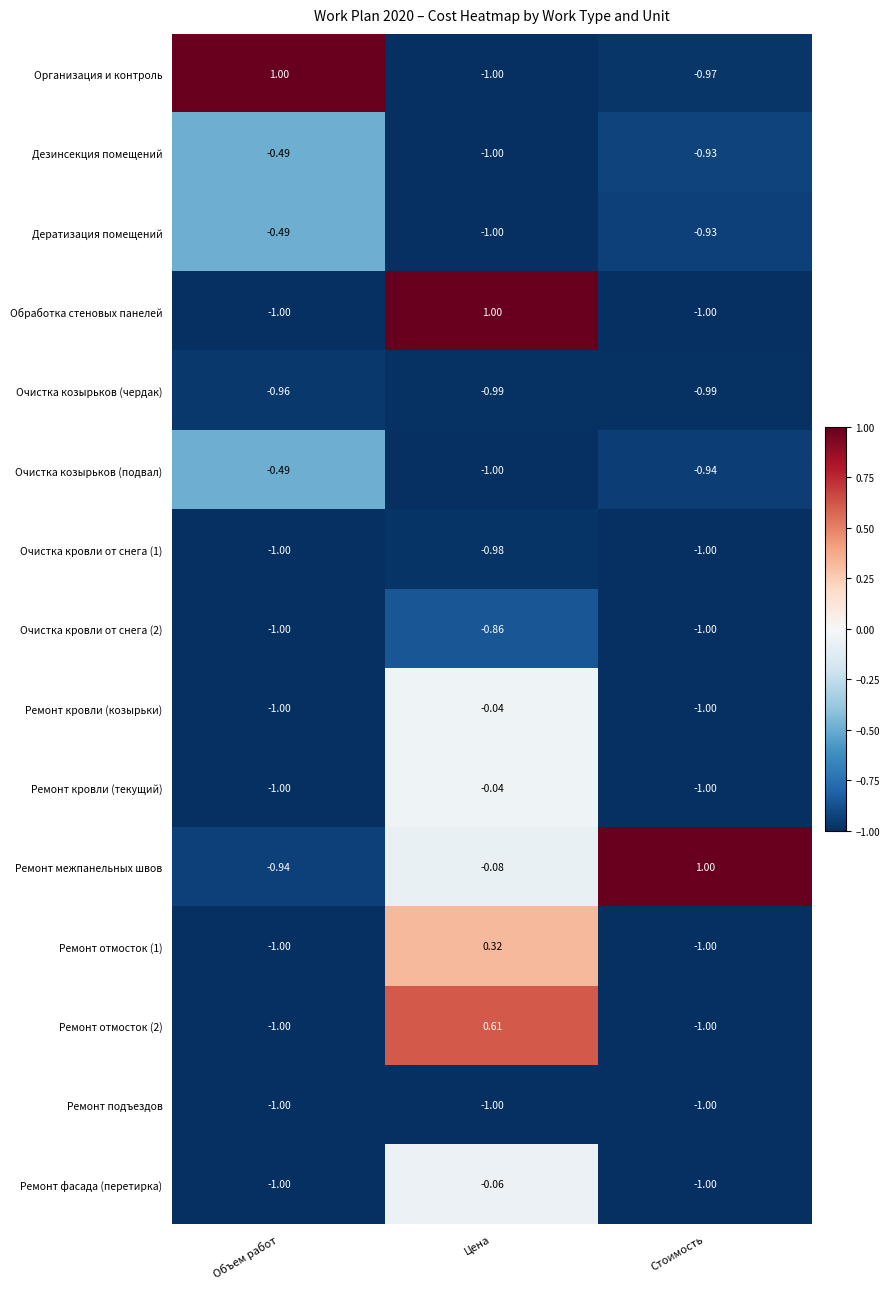

Which series changed the most between Объем работ and Стоимость?

Организация и контроль